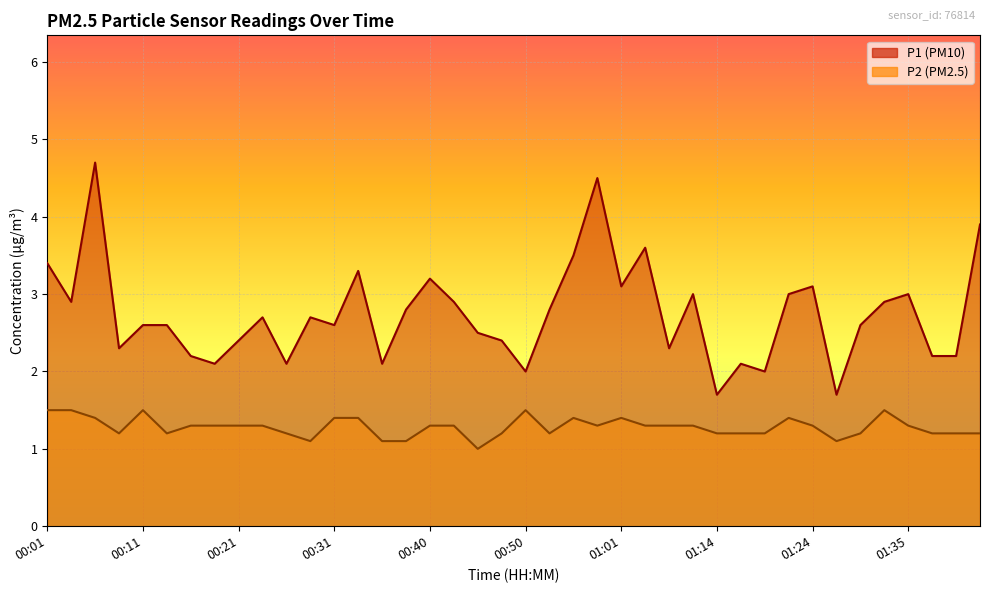

At which label does P2 reach its minimum?

00:45